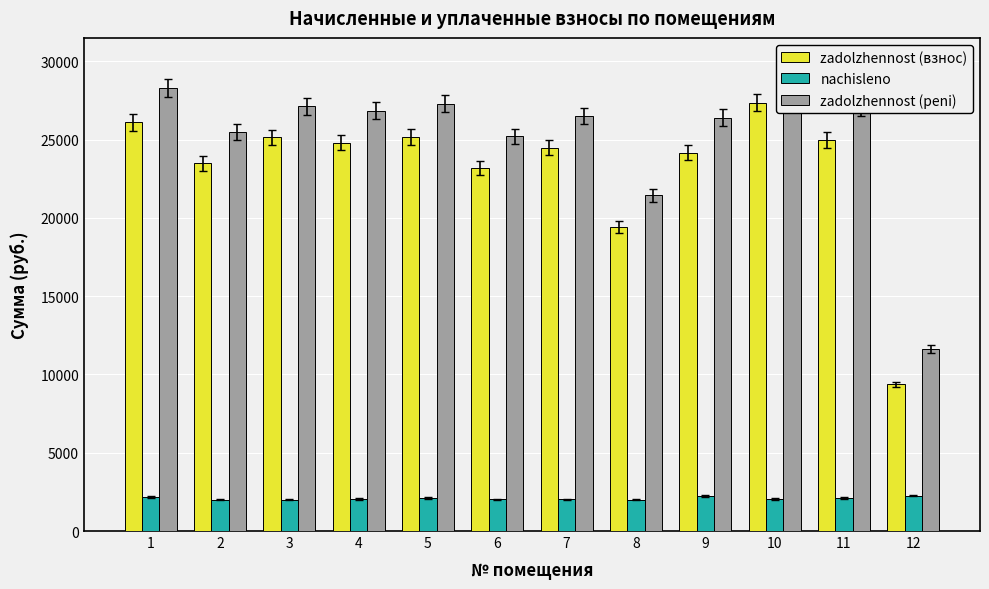

How many bars are there in total?

36